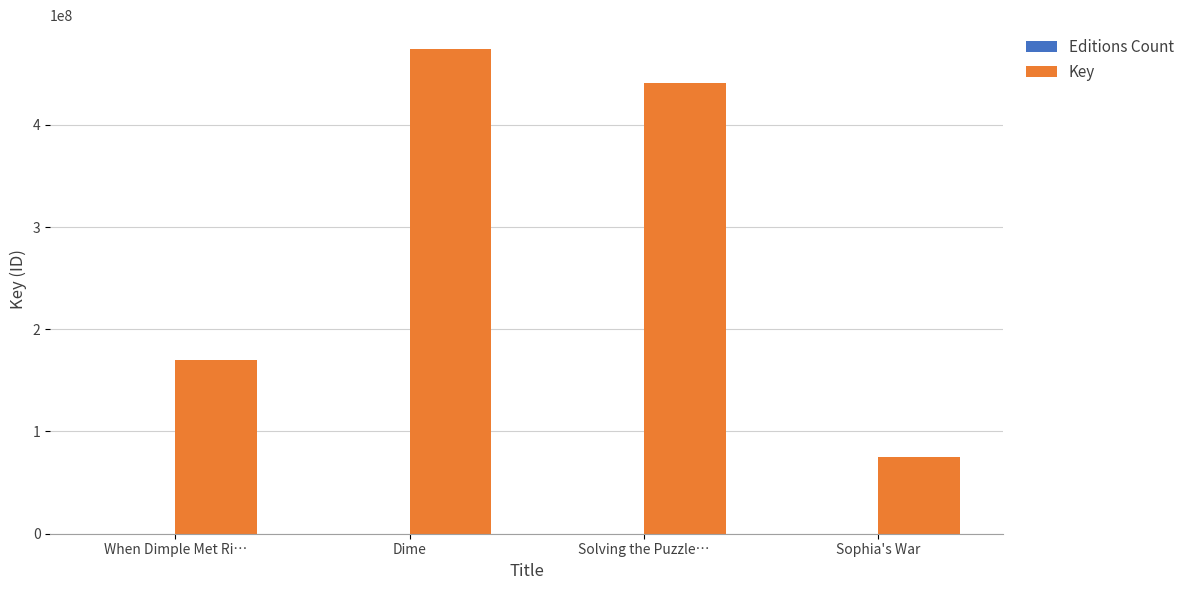

What is the sum of all Key values?

1159899836